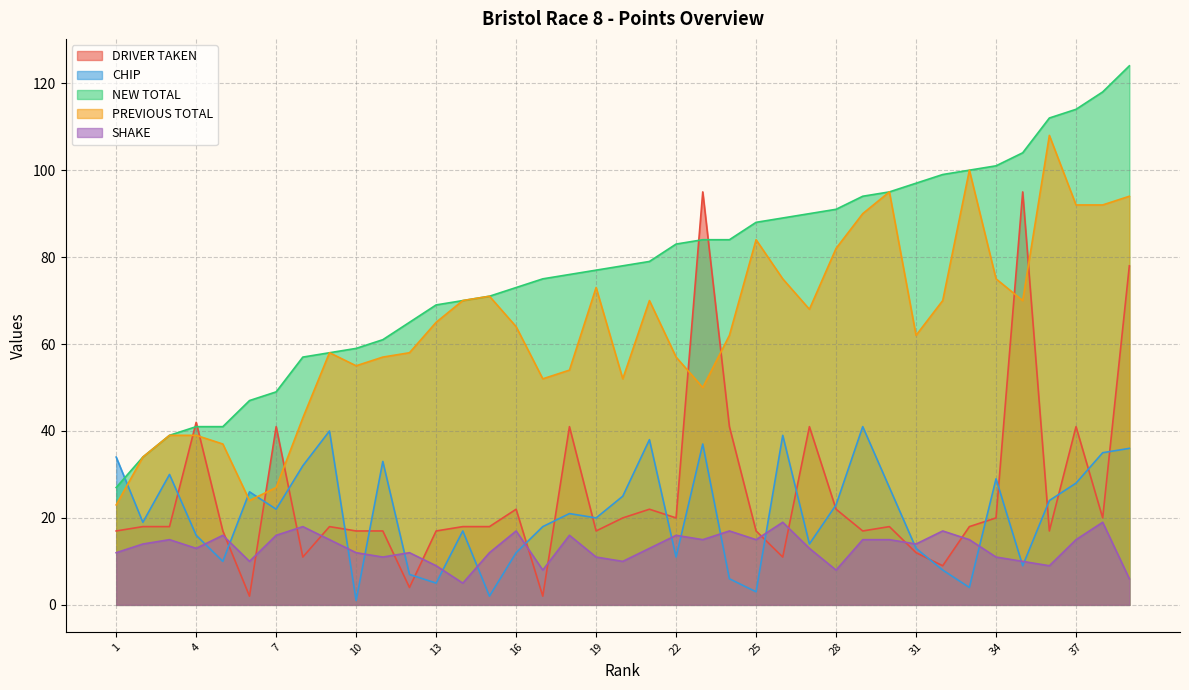

Is the value of DRIVER TAKEN at 34 greater than the value of NEW TOTAL at 31?

No